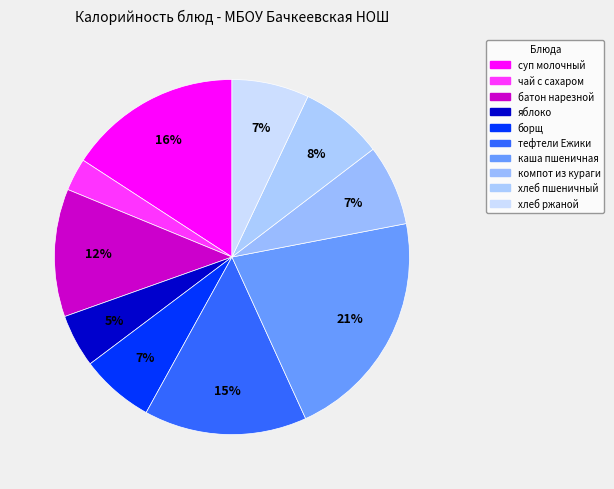

What is the largest slice in the pie chart?

каша пшеничная